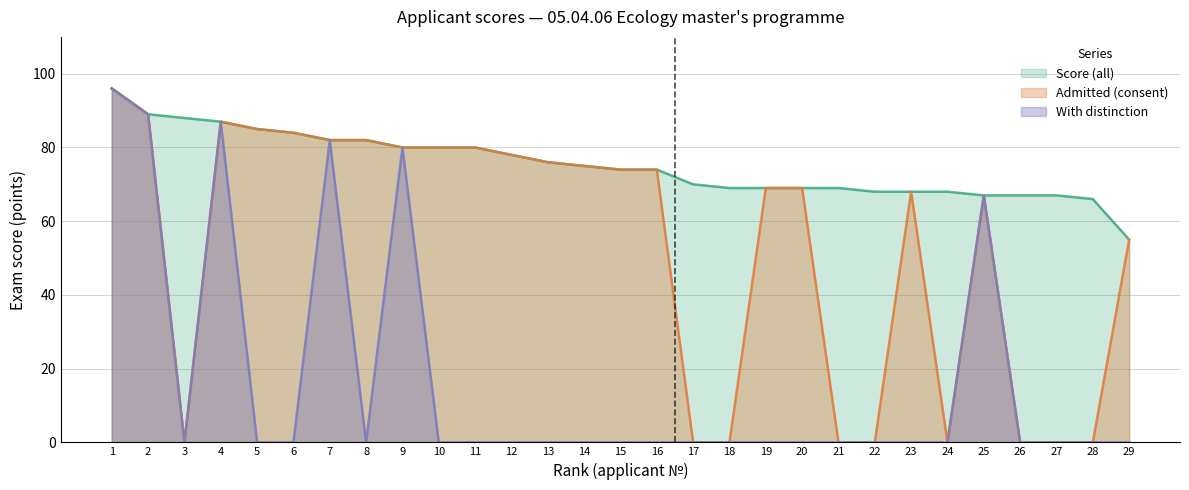

Where does the Score (all) series first go above 74?

1